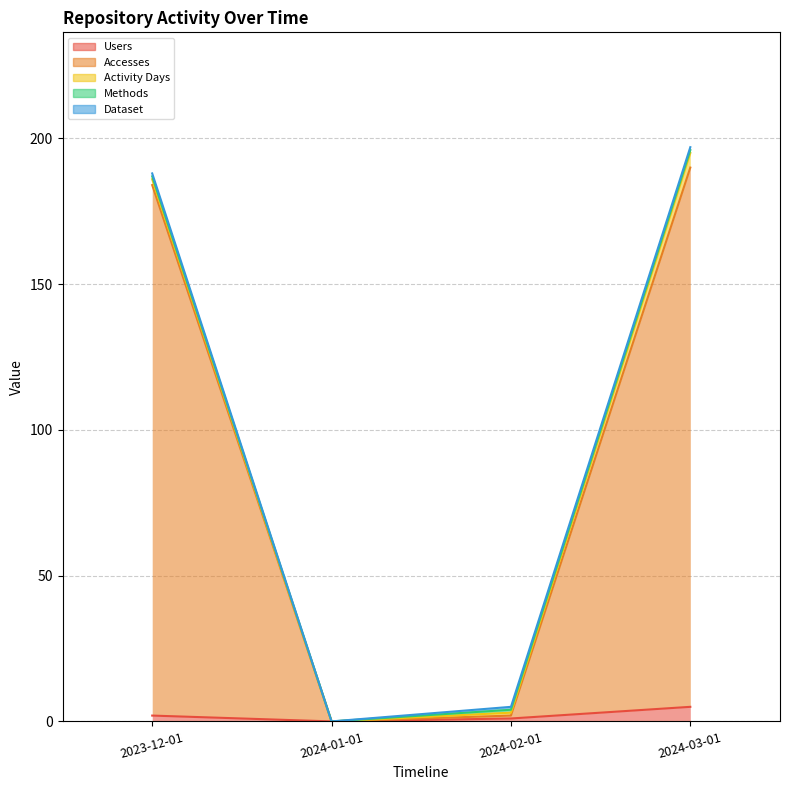

What is the total value across all series at 2024-02-01?

5